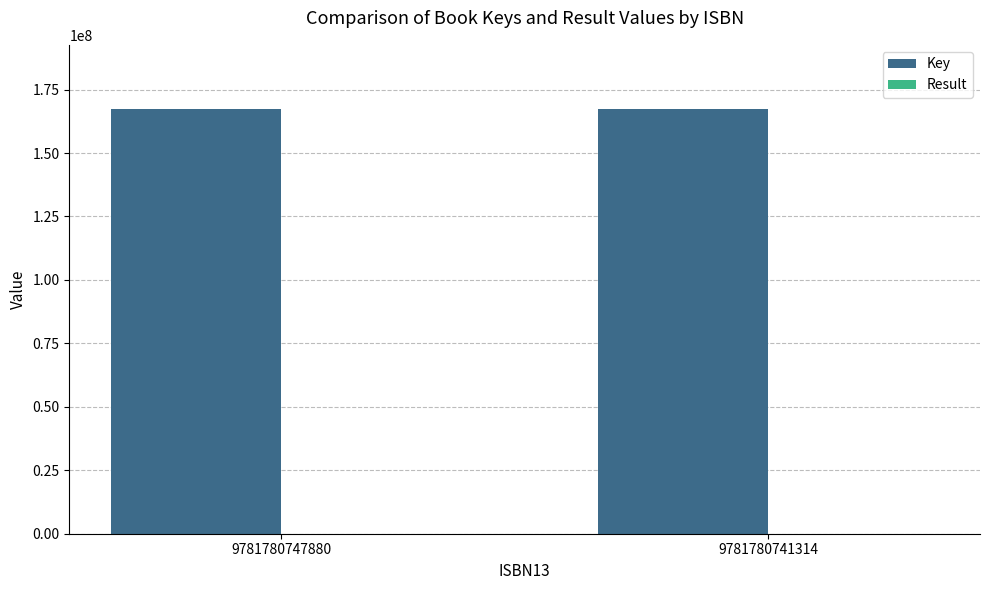

Which series has the largest total across all categories?

Key